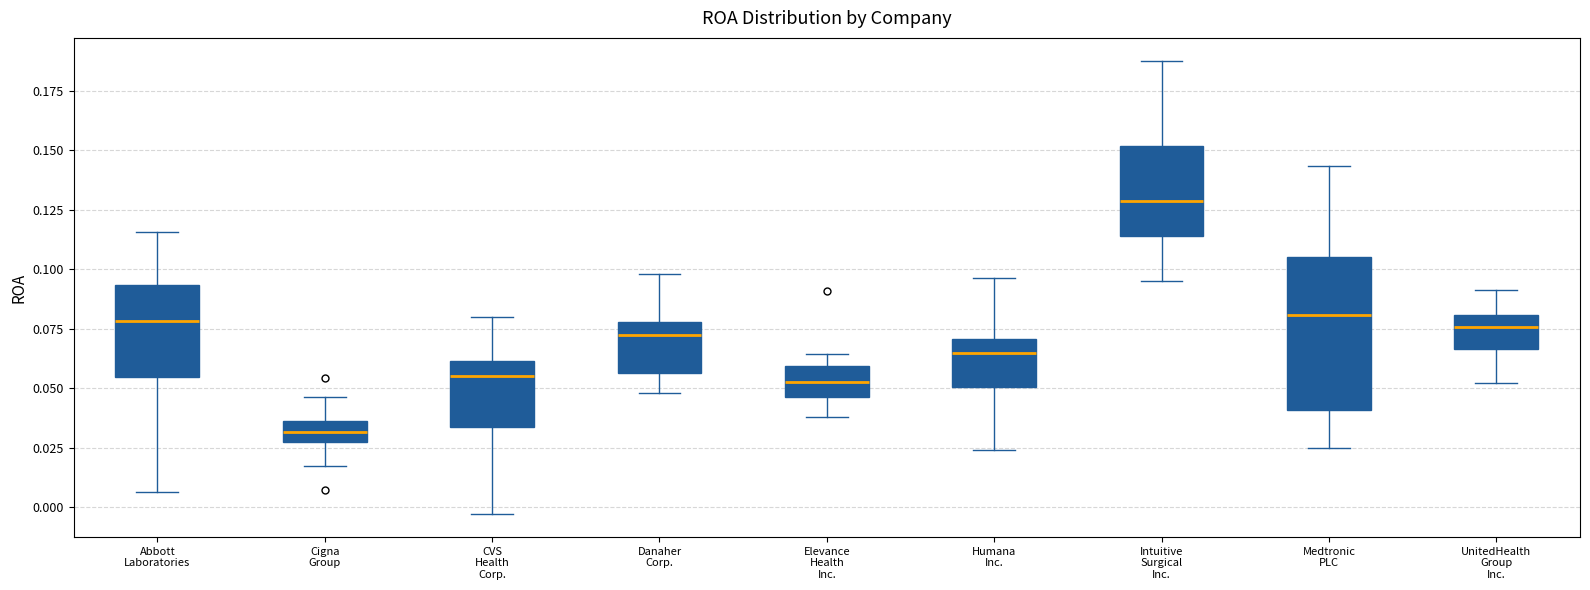

Reading left to right, read every box against the y-axis: the position of its median line, the range the box covers, and the ends of its whiskers. The values are not printed on the chart, so give them approximately, as read against the axis.

Abbott Laboratories: median 0.080, box 0.055 to 0.095, whiskers 0.005 to 0.115
Cigna Group: median 0.030 (inside the box), box 0.030 to 0.035, whiskers 0.015 to 0.045
CVS Health Corp.: median 0.055, box 0.035 to 0.060, whiskers -0.005 to 0.080
Danaher Corp.: median 0.075, box 0.055 to 0.080, whiskers 0.050 to 0.100
Elevance Health Inc.: median 0.055, box 0.045 to 0.060, whiskers 0.040 to 0.065
Humana Inc.: median 0.065, box 0.050 to 0.070, whiskers 0.025 to 0.095
Intuitive Surgical Inc.: median 0.130, box 0.115 to 0.150, whiskers 0.095 to 0.190
Medtronic PLC: median 0.080, box 0.040 to 0.105, whiskers 0.025 to 0.145
UnitedHealth Group Inc.: median 0.075, box 0.065 to 0.080, whiskers 0.050 to 0.090